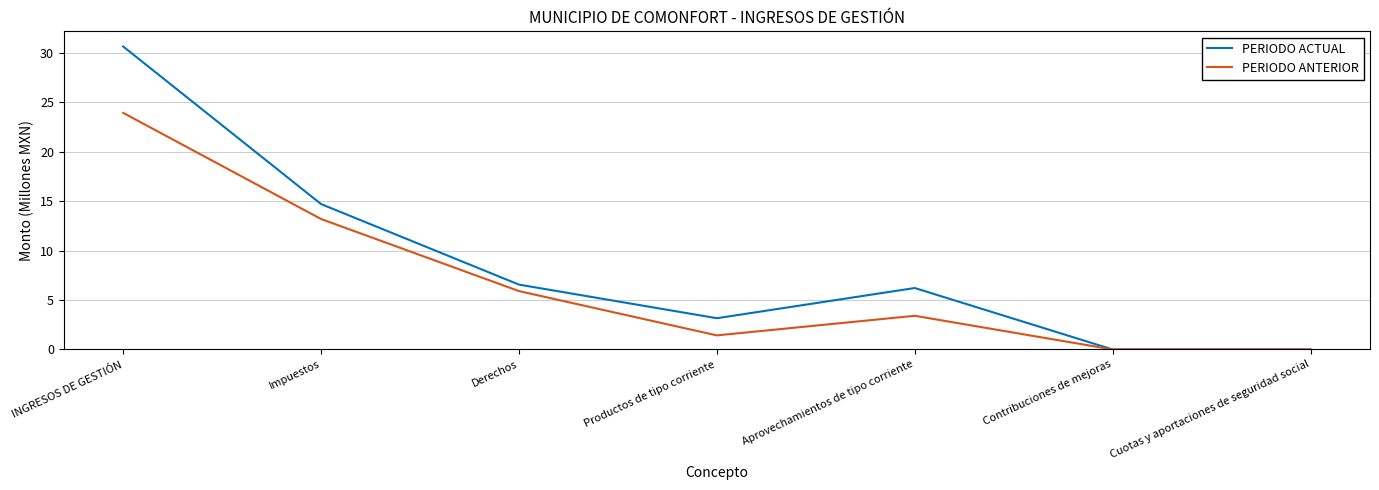

Which series has the largest total across all categories?

PERIODO ACTUAL